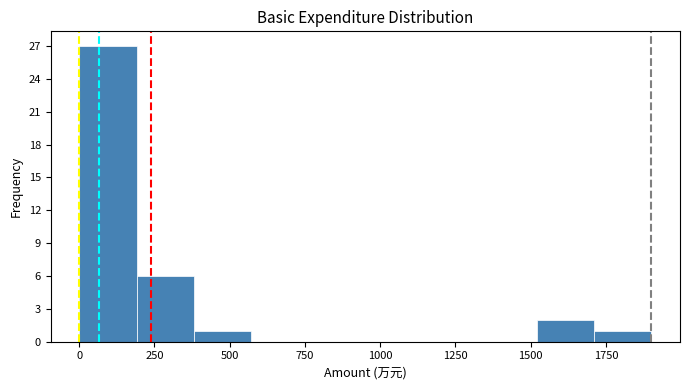

Read against the x-axis, roughly where is the centre of the tallest bar?

100